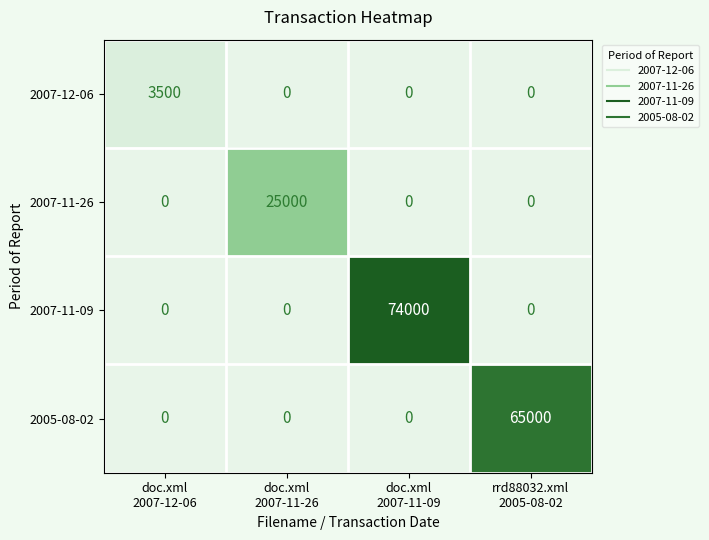

What is the sum of all 2007-12-06 values?

3500